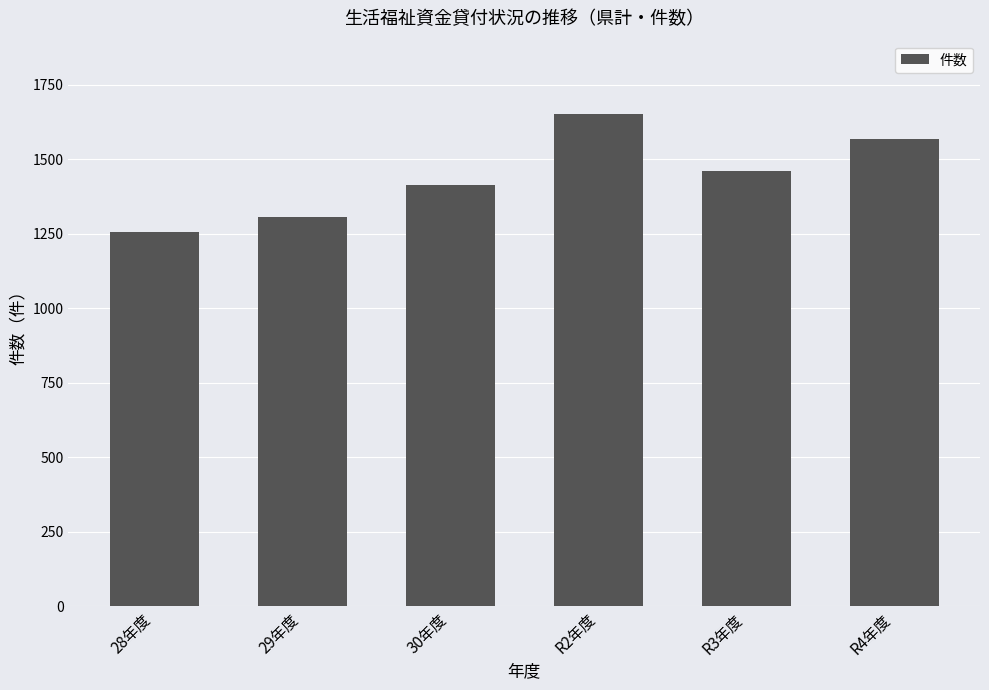

What is the sum of all values?

8650